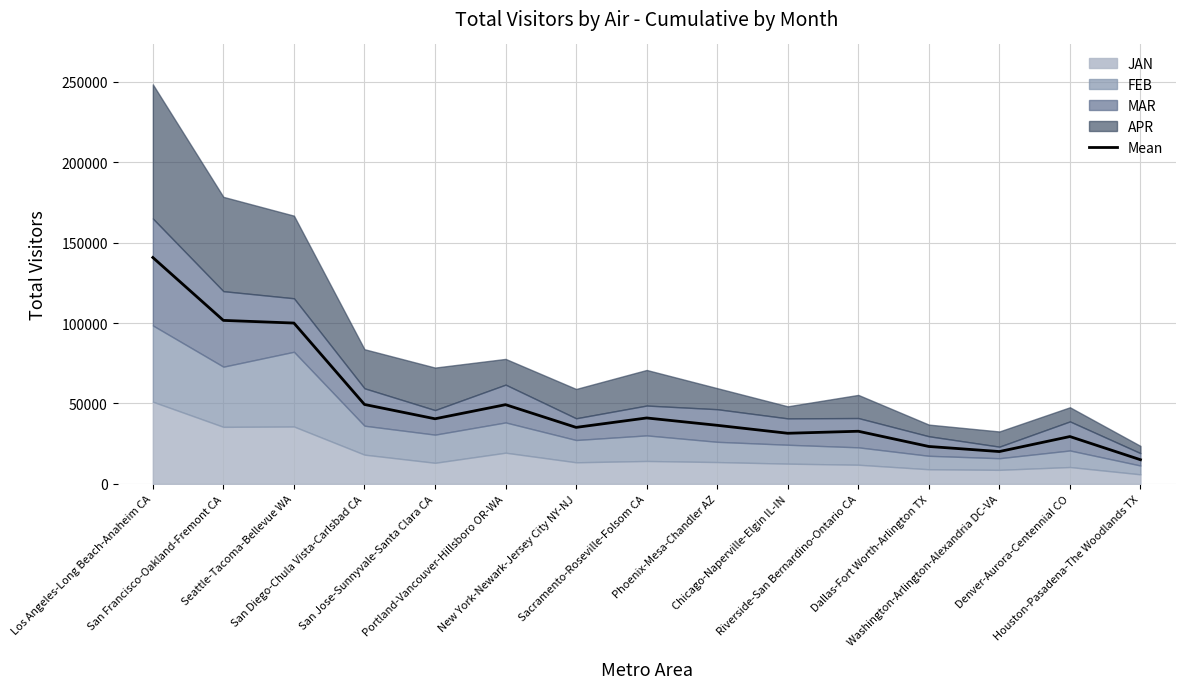

Does the chart display data point markers on the line(s)?

No